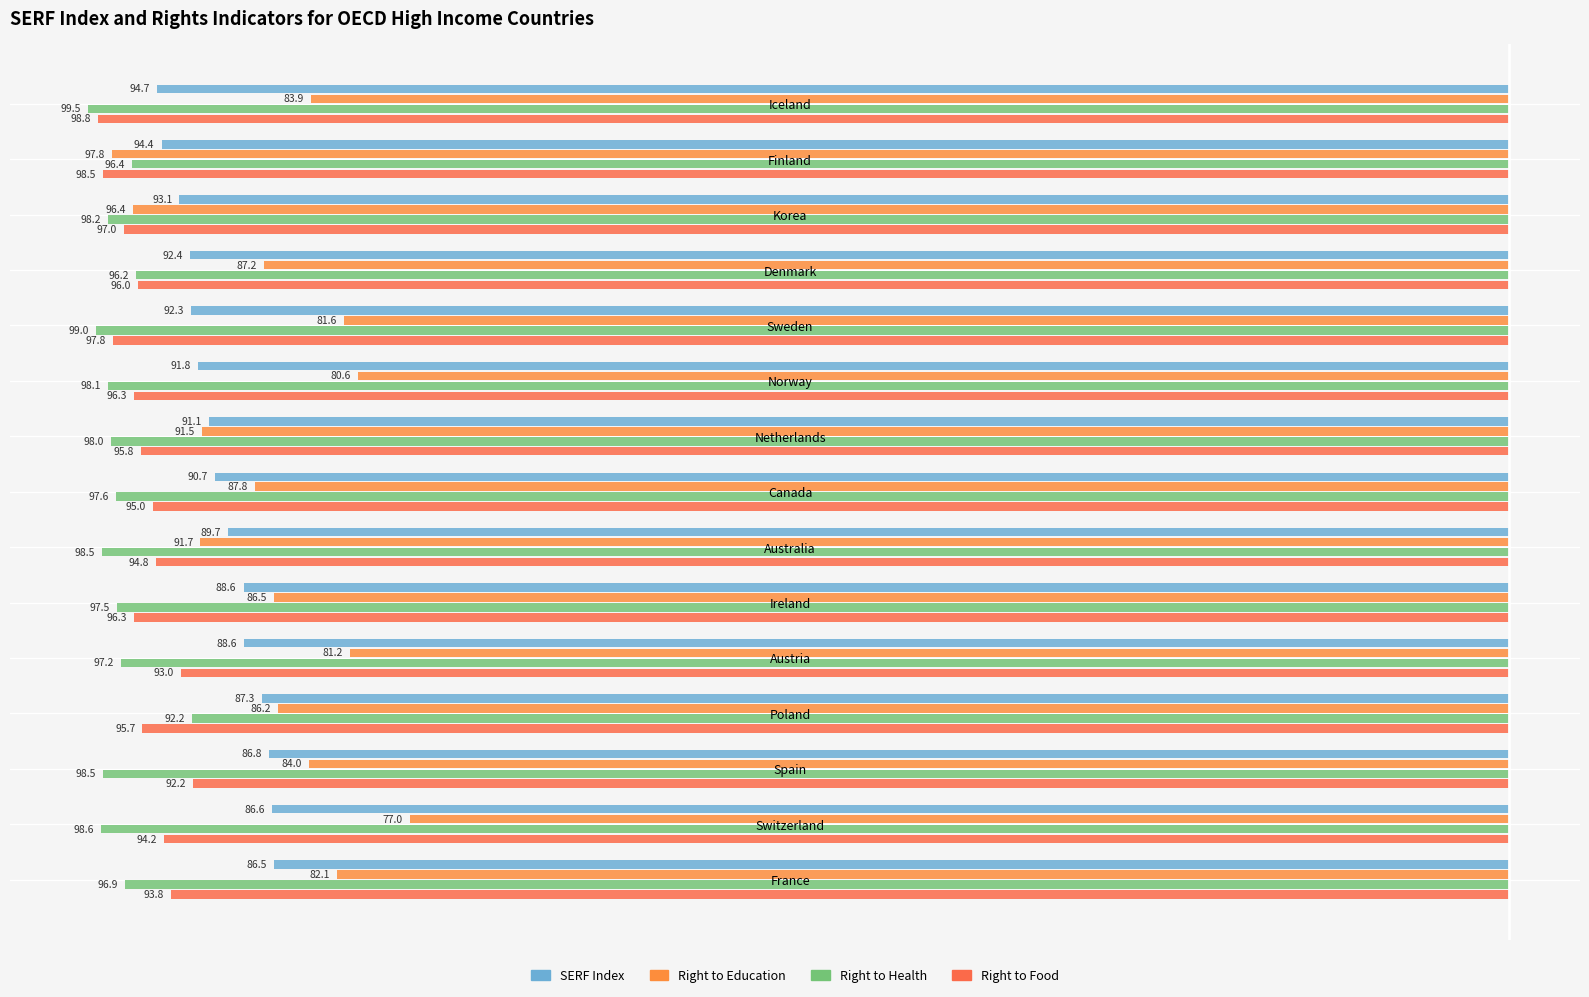

Which series has the widest spread of values?

Right to Education